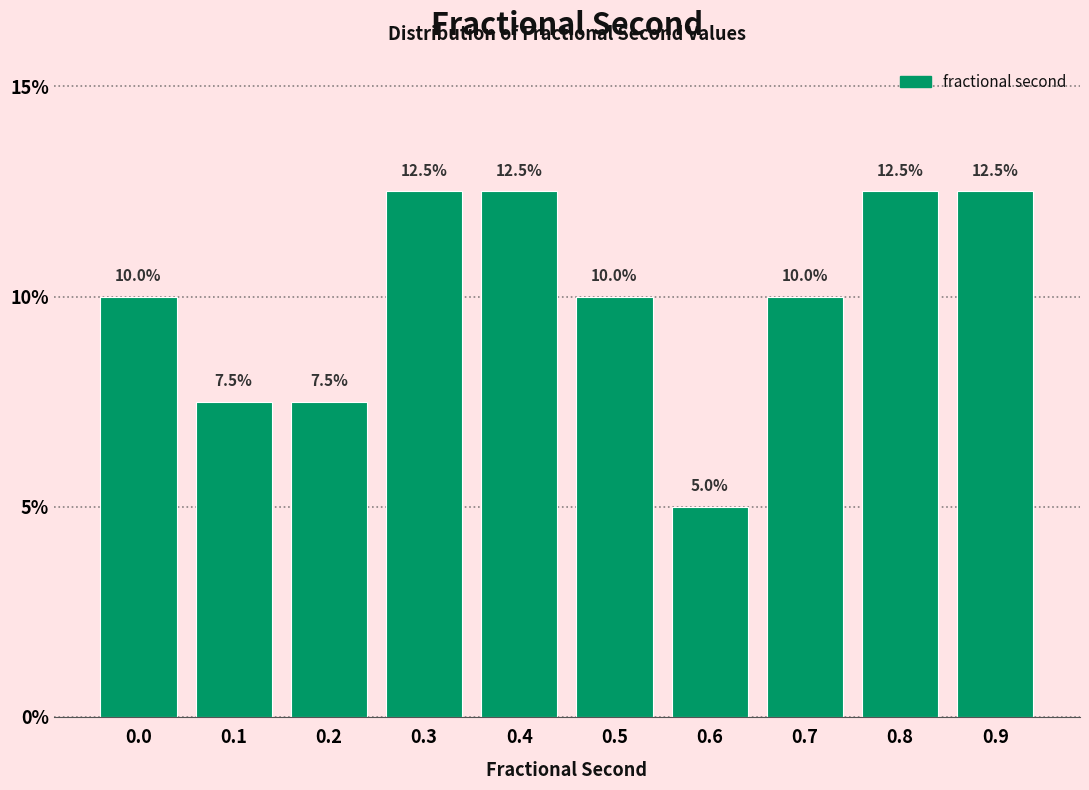

Reading right to left, extract all data points from this chart.

12.5	12.5	10.0	5.0	10.0	12.5	12.5	7.5	7.5	10.0